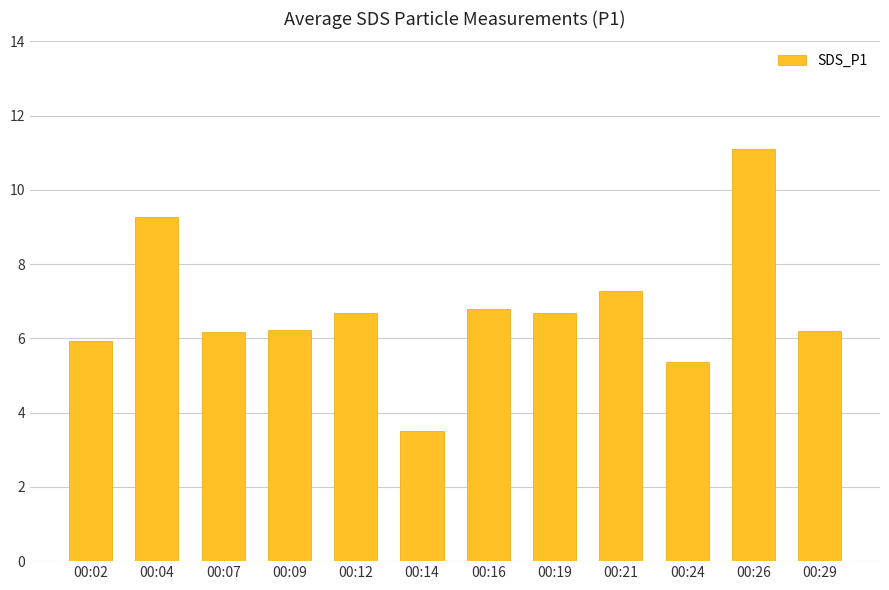

How many bars are there in total?

12